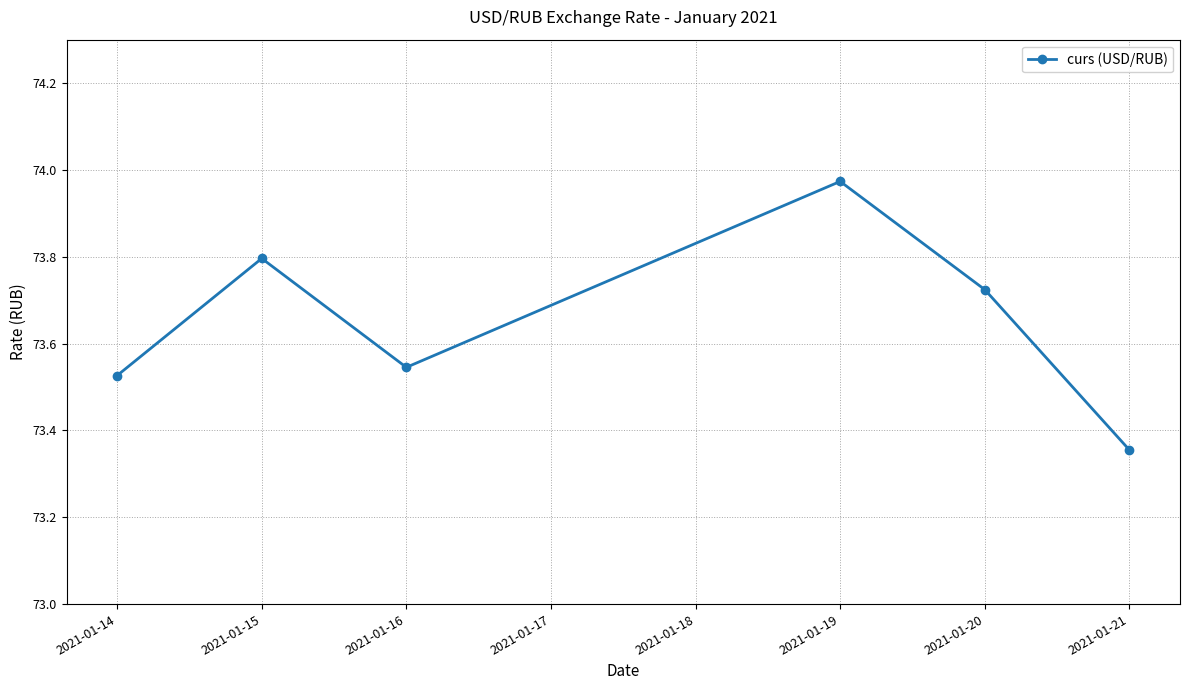

Which has a higher value, 2021-01-14 or 2021-01-19?

2021-01-19